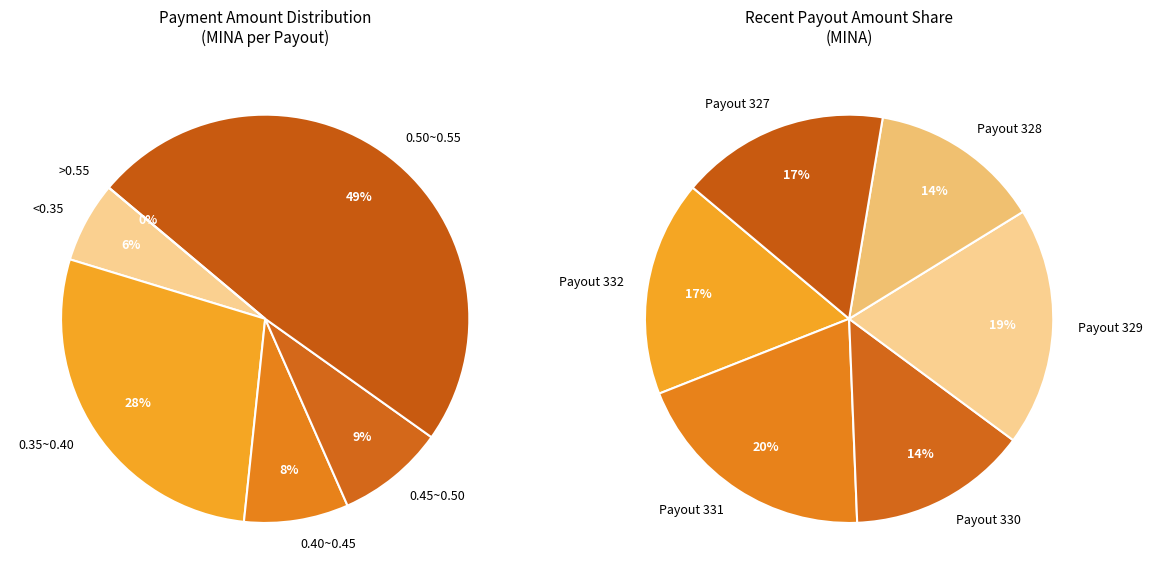

Is 2024-04-24 the majority of the pie?

No